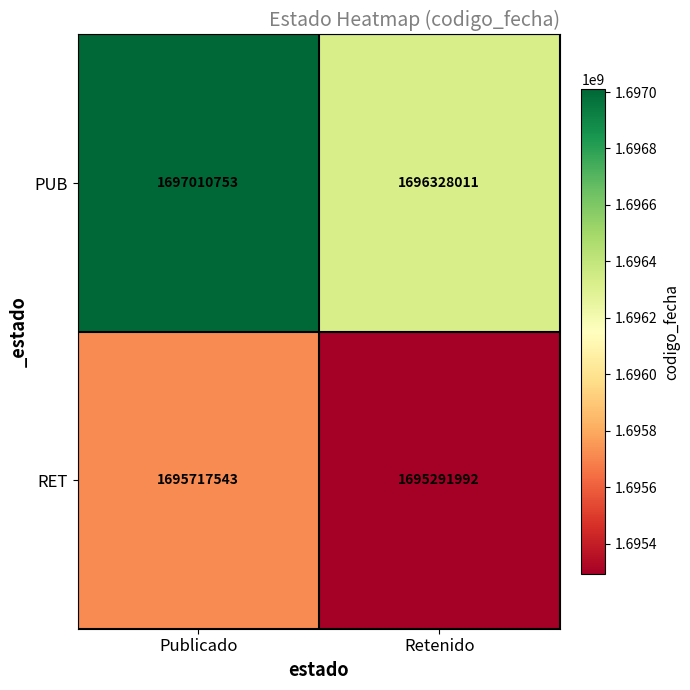

What is the sum of all PUB values?

3393338764